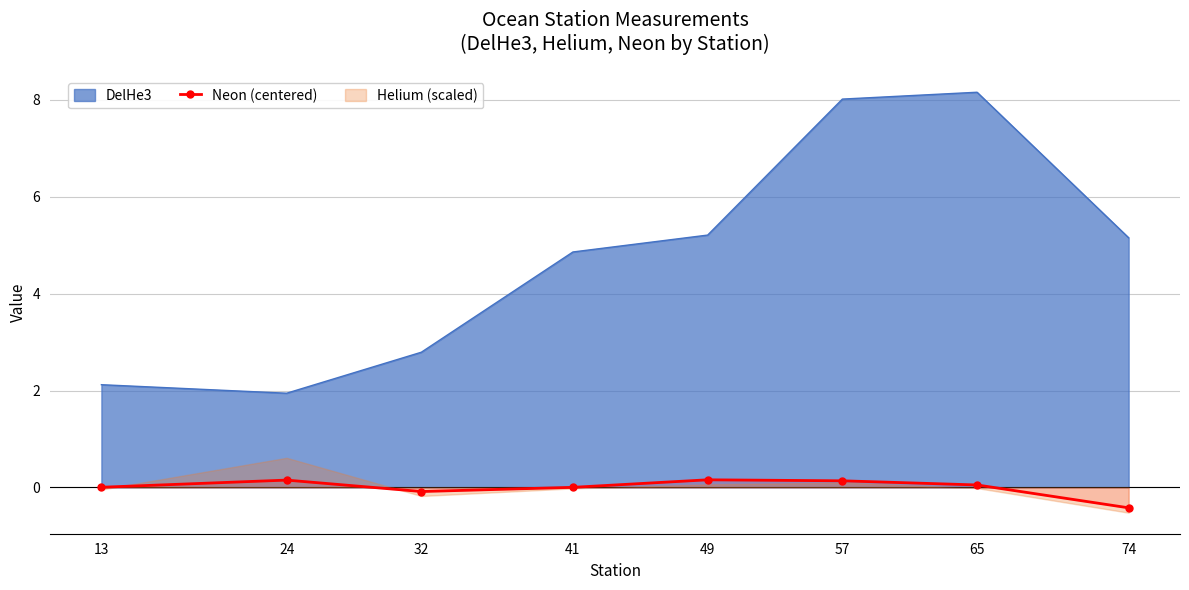

Which category has the lowest value across all series?

74